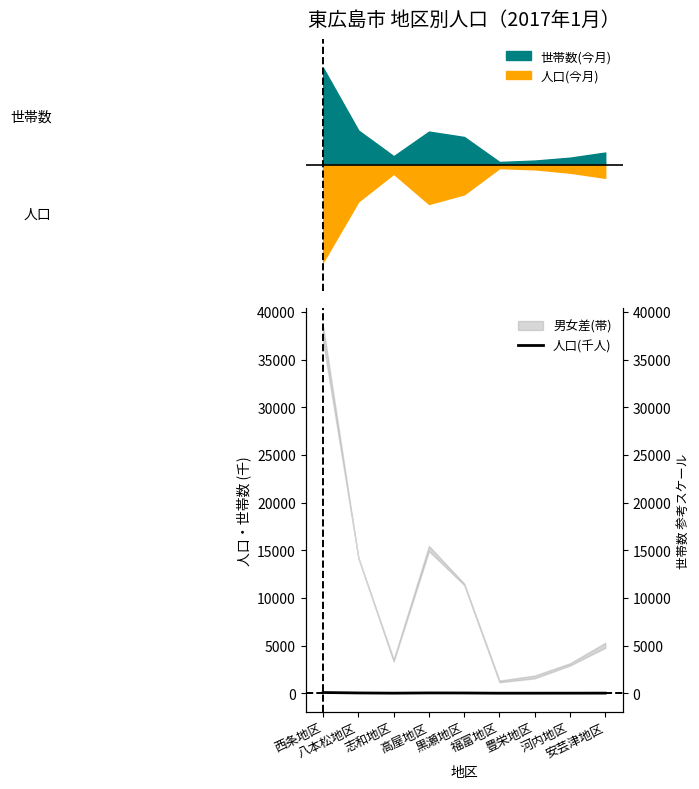

How many values are below 10?

4